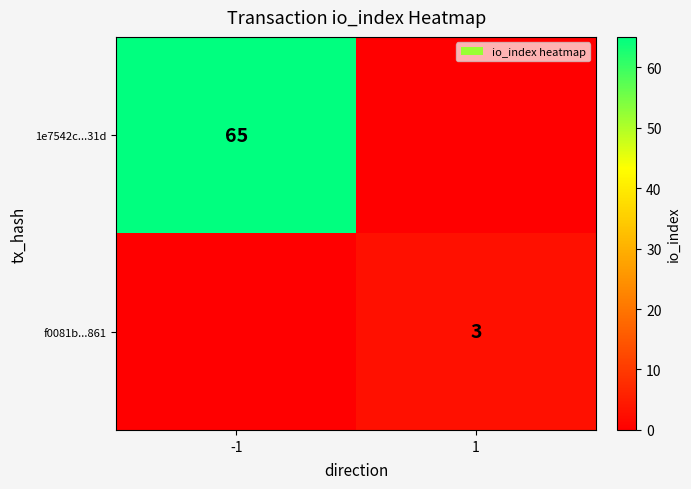

Is it true that f0081b...861 equals 4 at 1?

False